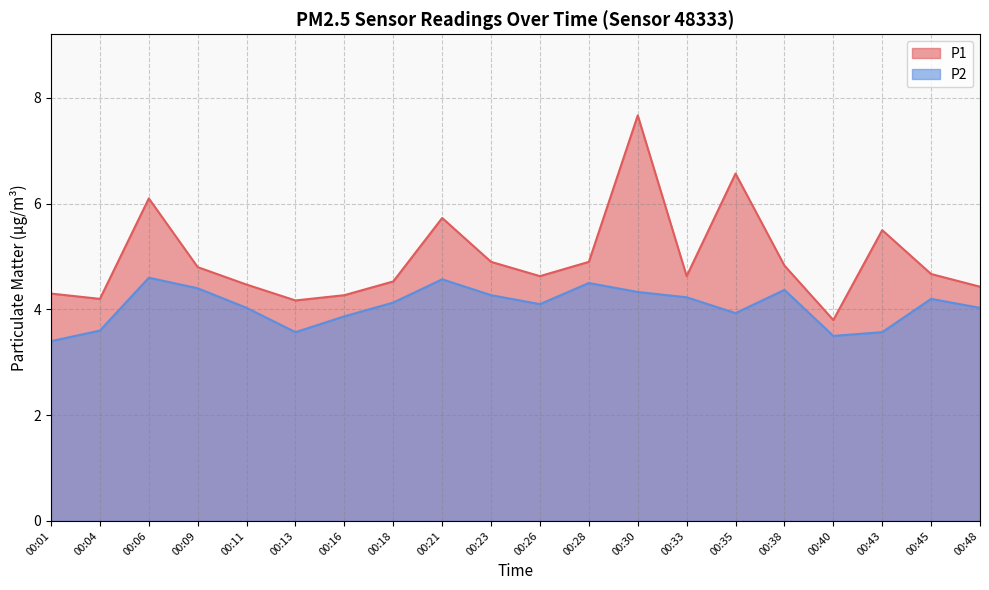

True or false: P2 and P1 cross at least once.

False